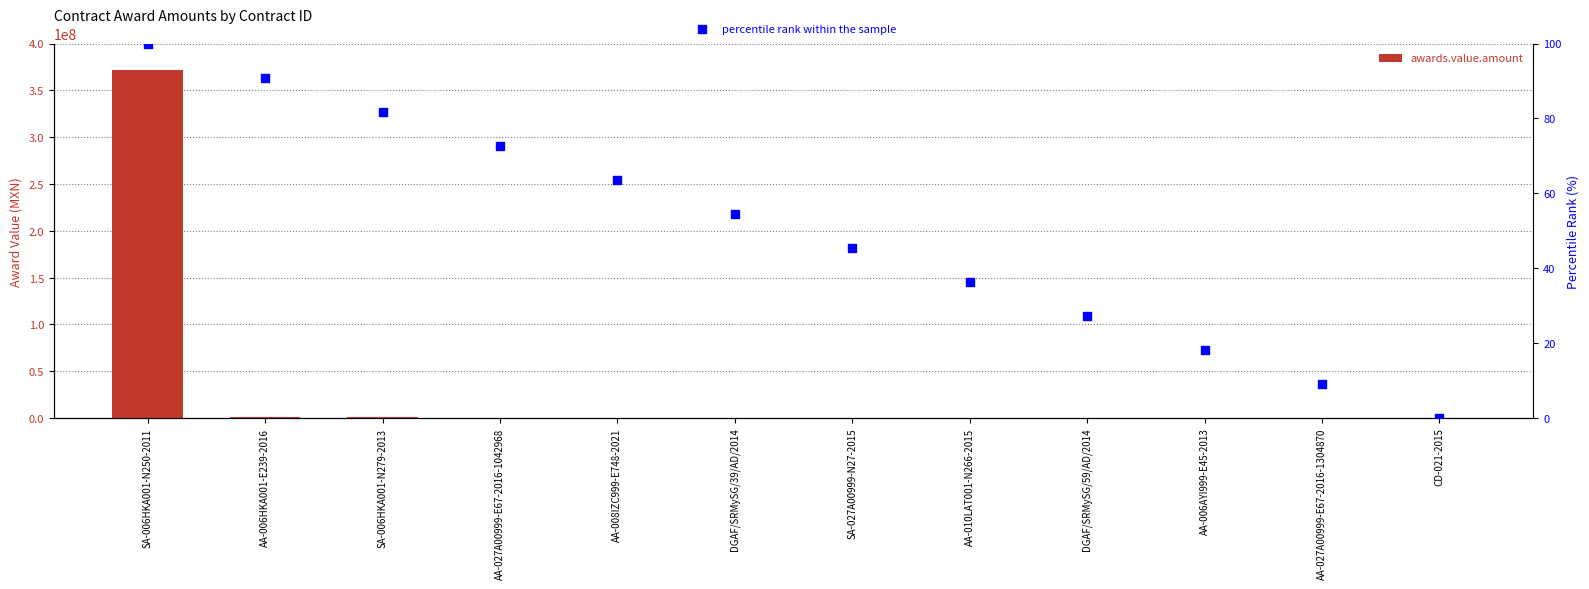

Which series contains the highest Y value?

awards.value.amount